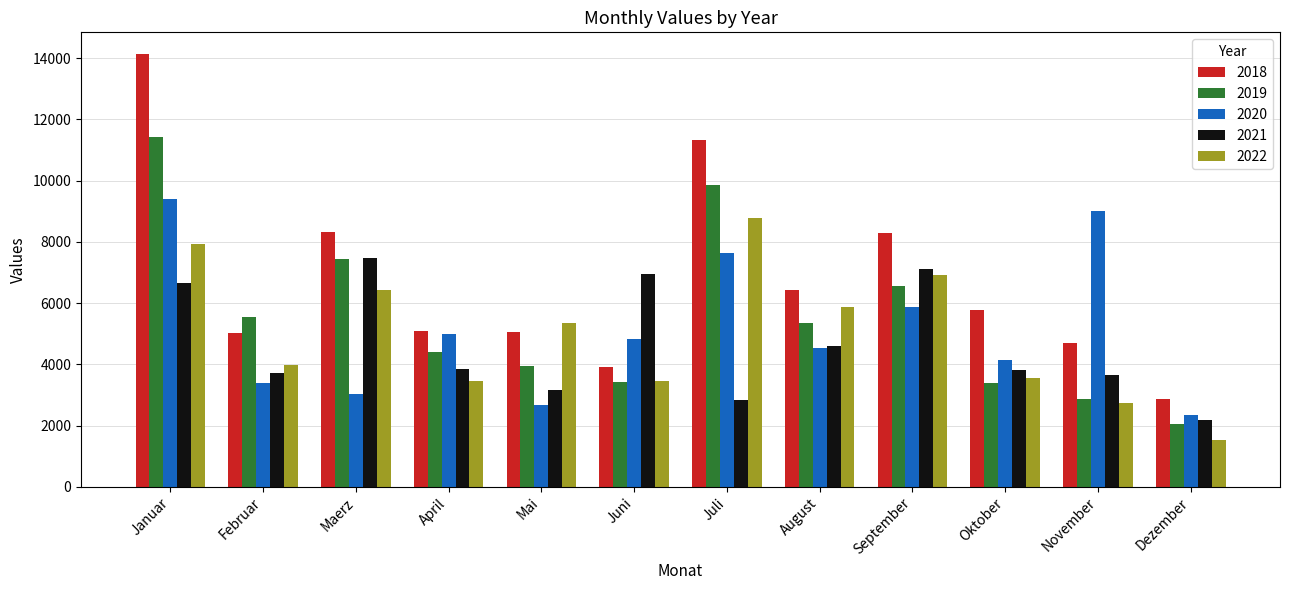

What is the minimum value for 2020?

2351